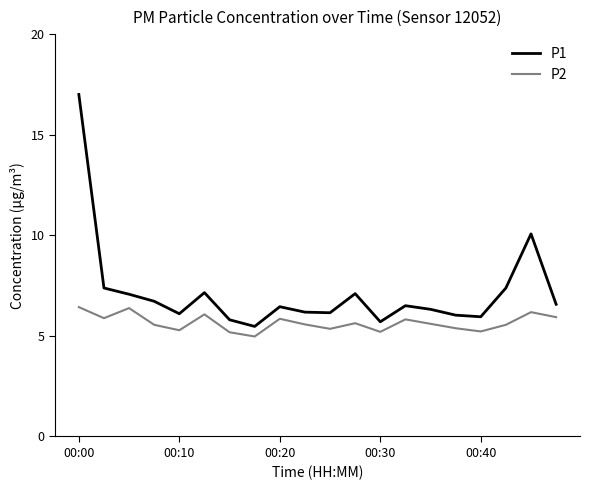

Which series has the largest range (max minus min)?

P1